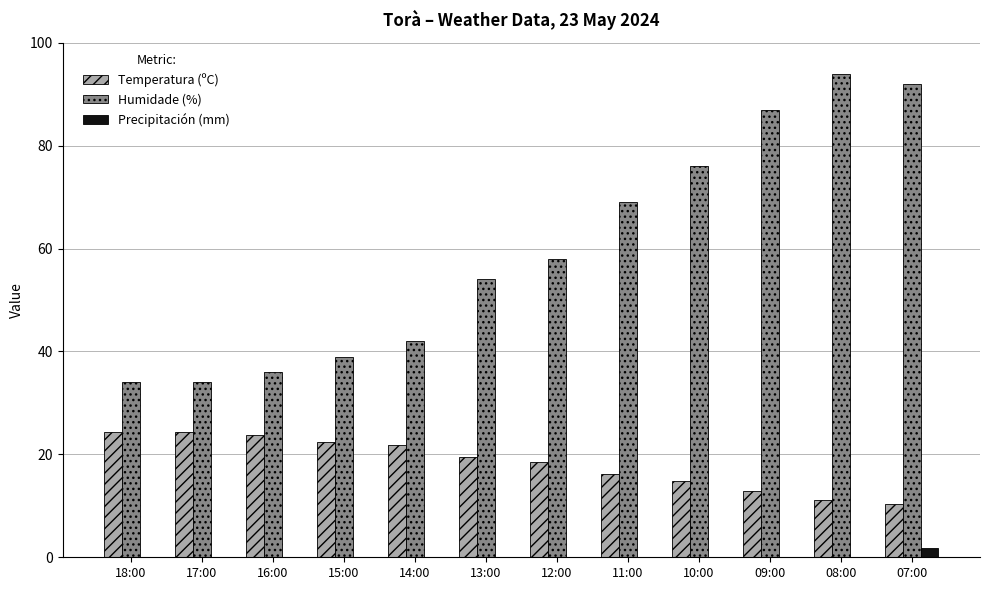

What is the sum of the Humidade (%) values at 13:00 and 08:00?

148.0